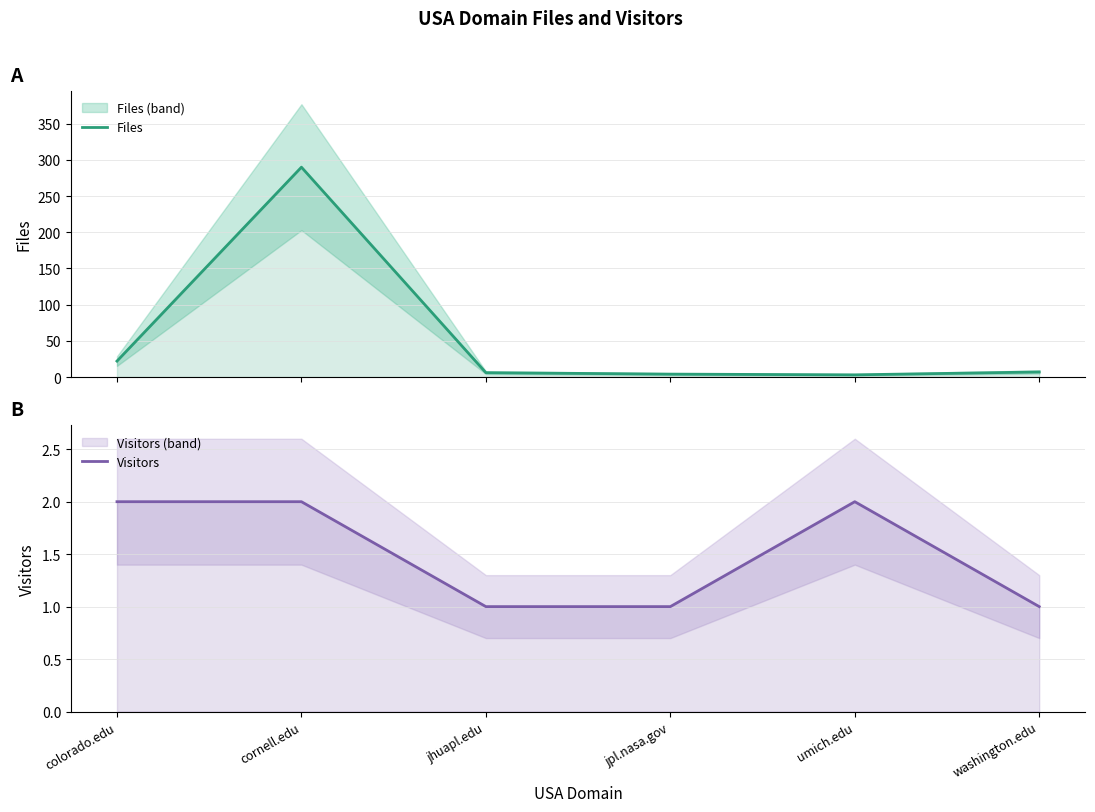

What position from the left is umich.edu?

5